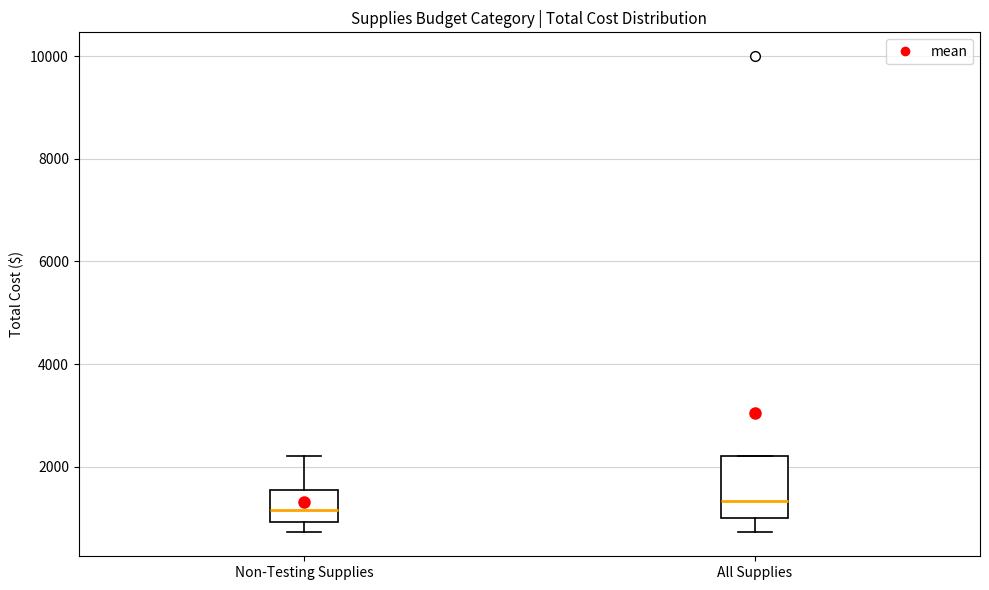

Which box is the tallest, from its lower edge to its upper edge?

All Supplies